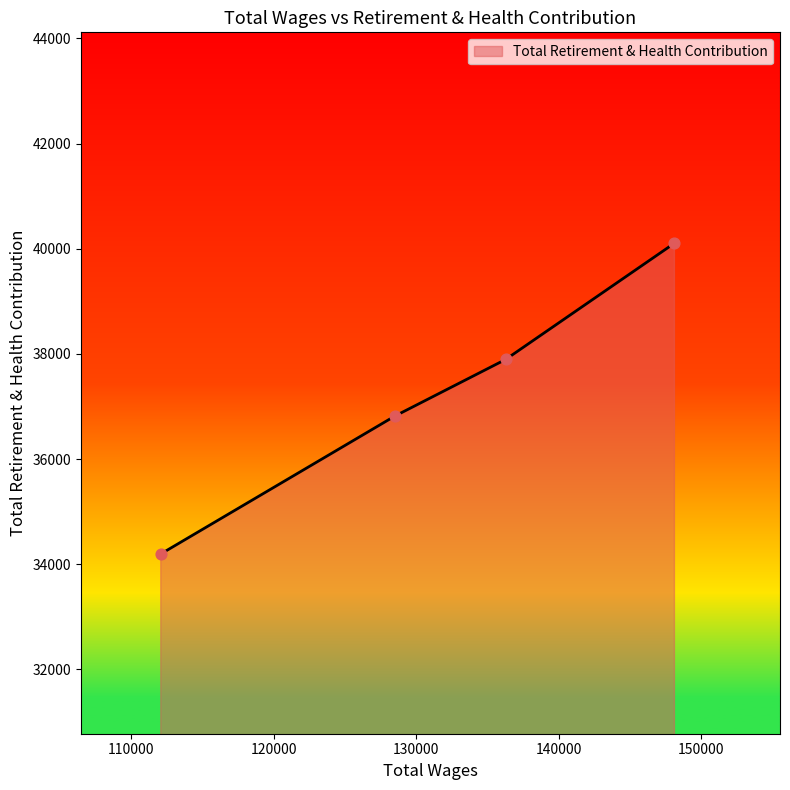

What is the difference between the maximum and minimum values?

5911